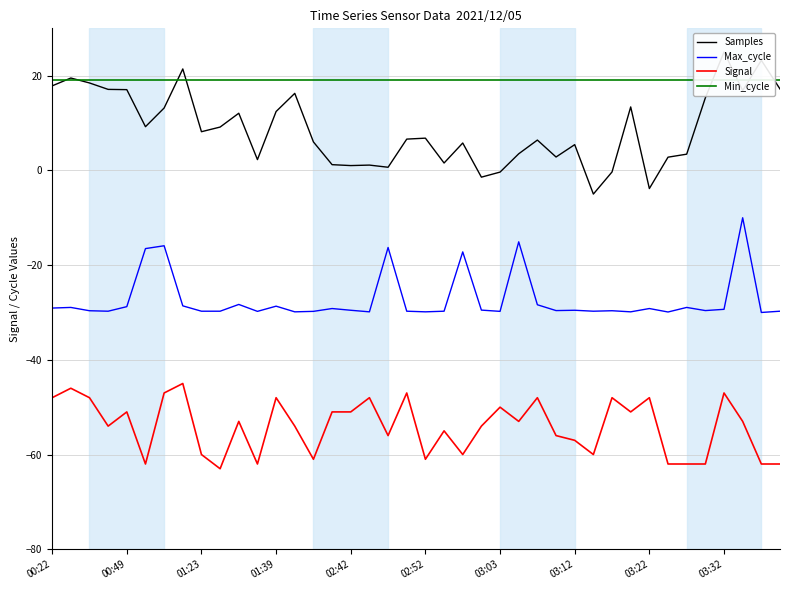

The Max_cycle series shows -40.8 at 14. True or false?

False